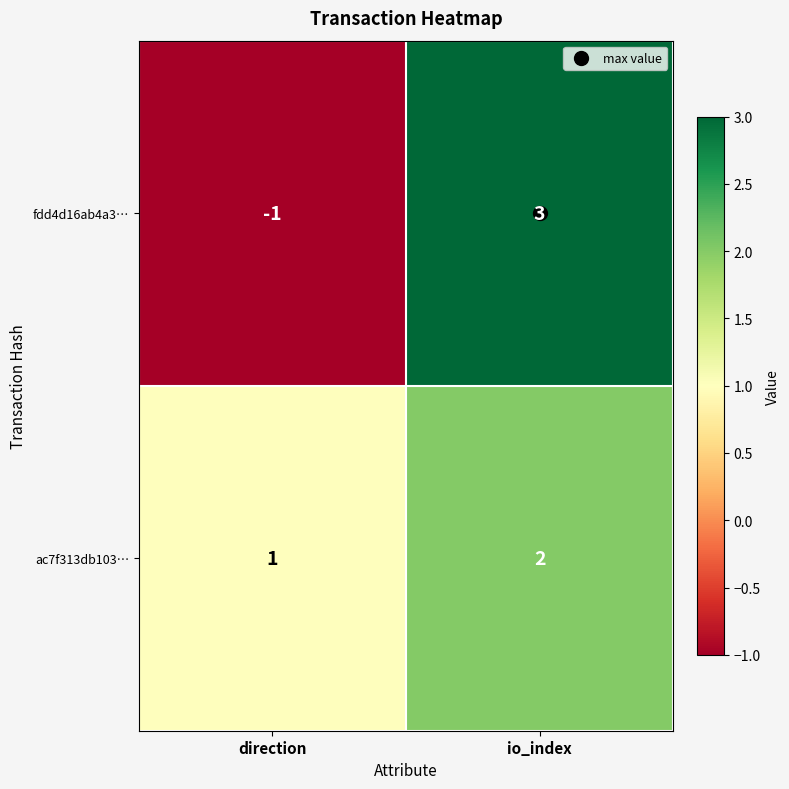

What is the maximum value shown in the chart?

3